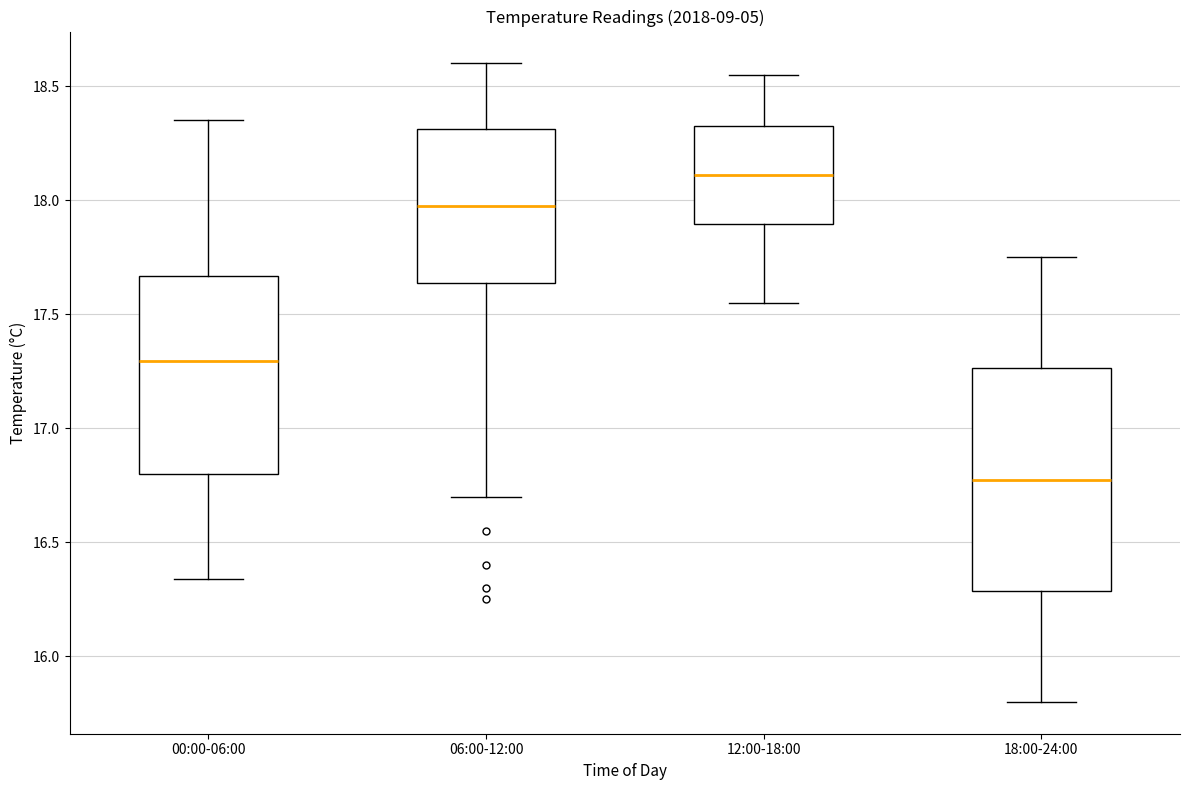

Reading left to right, read every box against the y-axis: the position of its median line, the range the box covers, and the ends of its whiskers. The values are not printed on the chart, so give them approximately, as read against the axis.

00:00-06:00: median 17.30, box 16.80 to 17.65, whiskers 16.35 to 18.35
06:00-12:00: median 18.00, box 17.65 to 18.30, whiskers 16.70 to 18.60
12:00-18:00: median 18.10, box 17.90 to 18.35, whiskers 17.55 to 18.55
18:00-24:00: median 16.80, box 16.30 to 17.25, whiskers 15.80 to 17.75